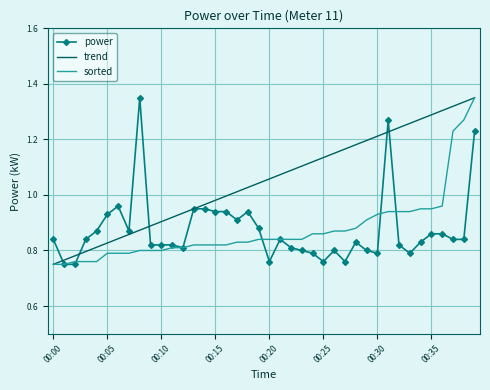

Which series has the largest total across all categories?

trend